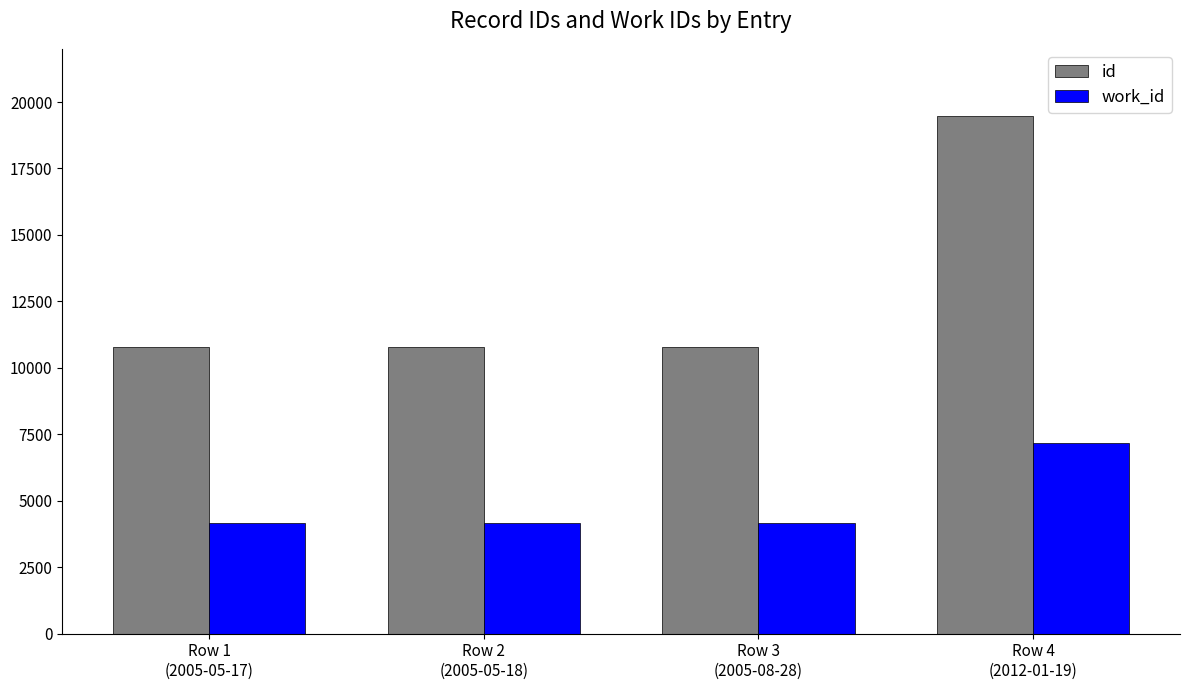

What is the difference between the id values at Row 2
(2005-05-18) and Row 4
(2012-01-19)?

8678